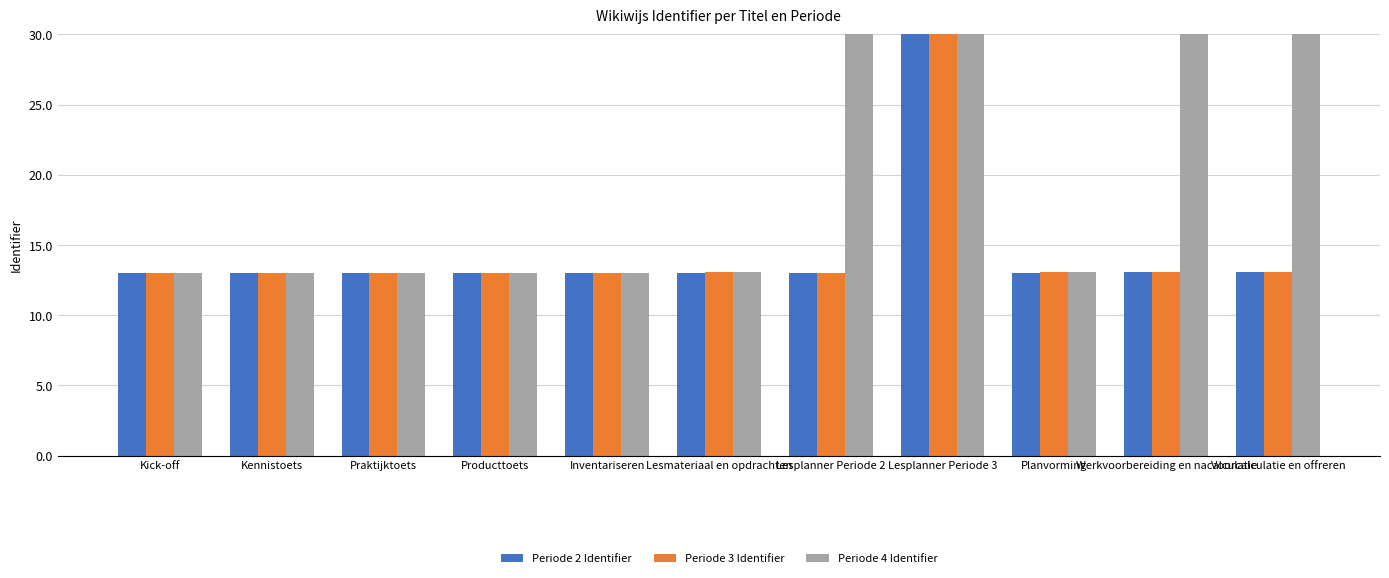

What is the average value of the Periode 4 Identifier series?

156.3